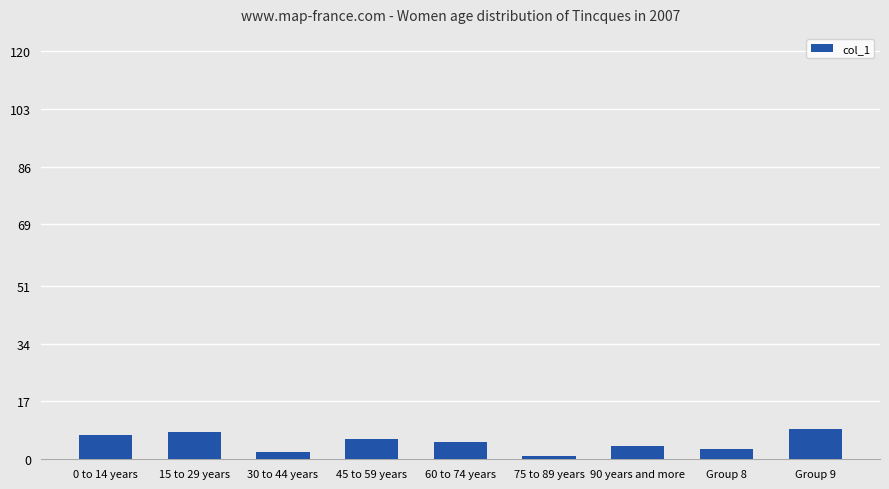

Where does the data first go above 5?

0 to 14 years